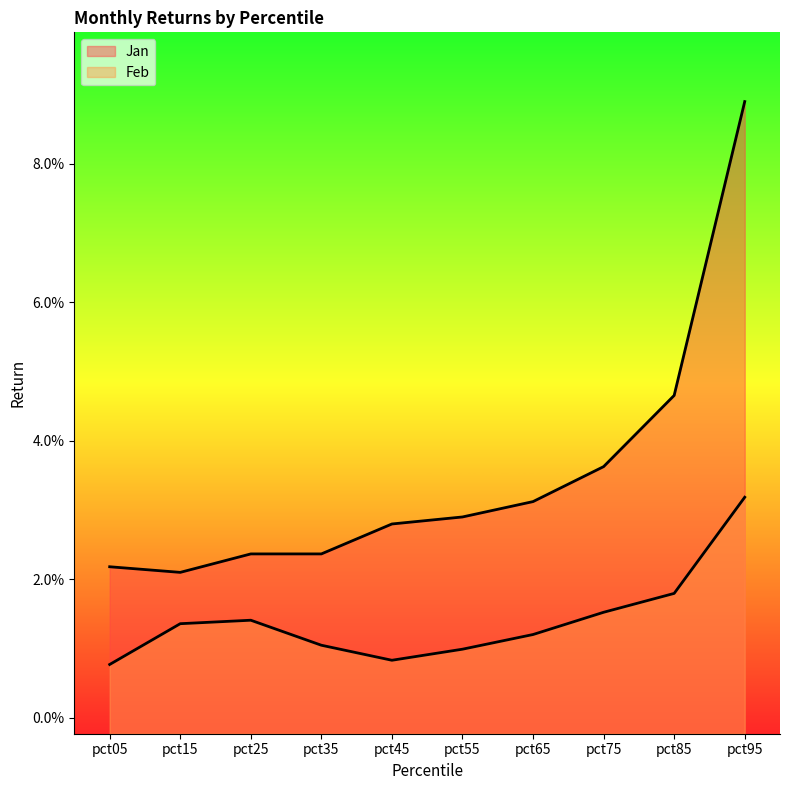

True or false: Jan and Feb cross at least once.

False